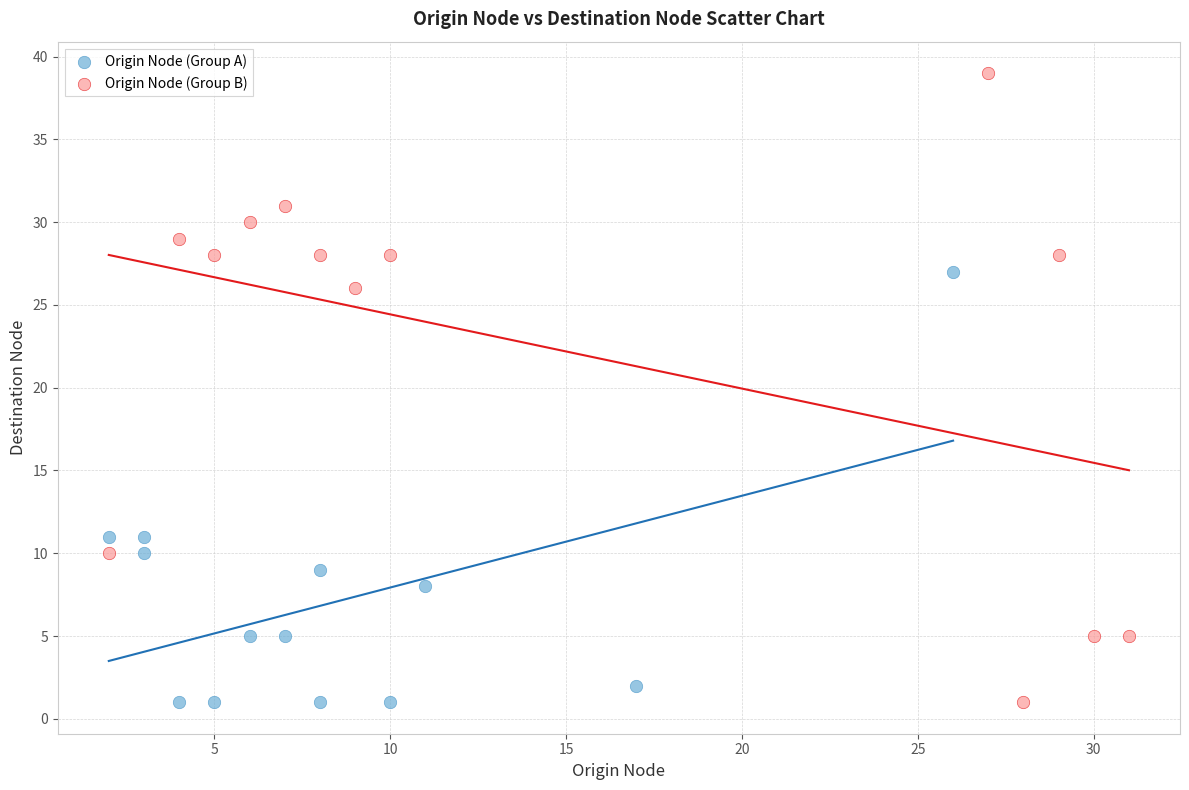

Which series reaches the maximum Y coordinate?

Origin Node (Group B)